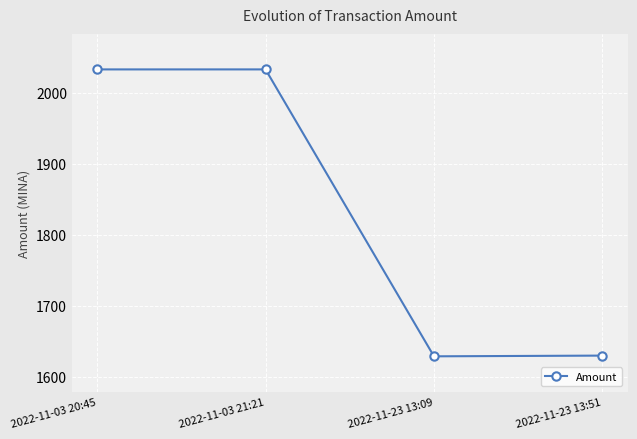

True or false: the data has more than 2 interior local peaks.

False